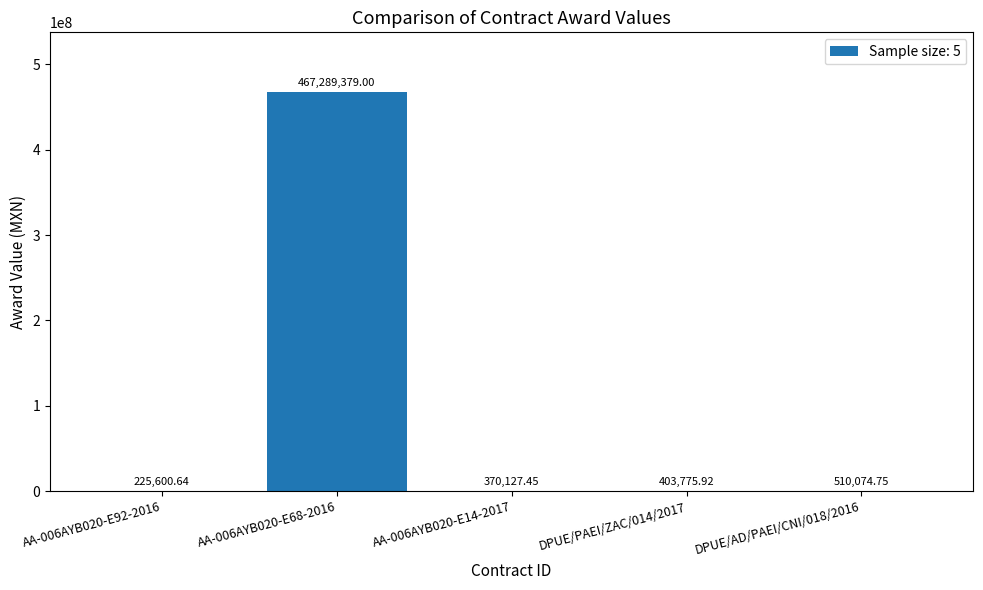

What is the sum of the values at DPUE/AD/PAEI/CNI/018/2016 and AA-006AYB020-E68-2016?

467799453.8